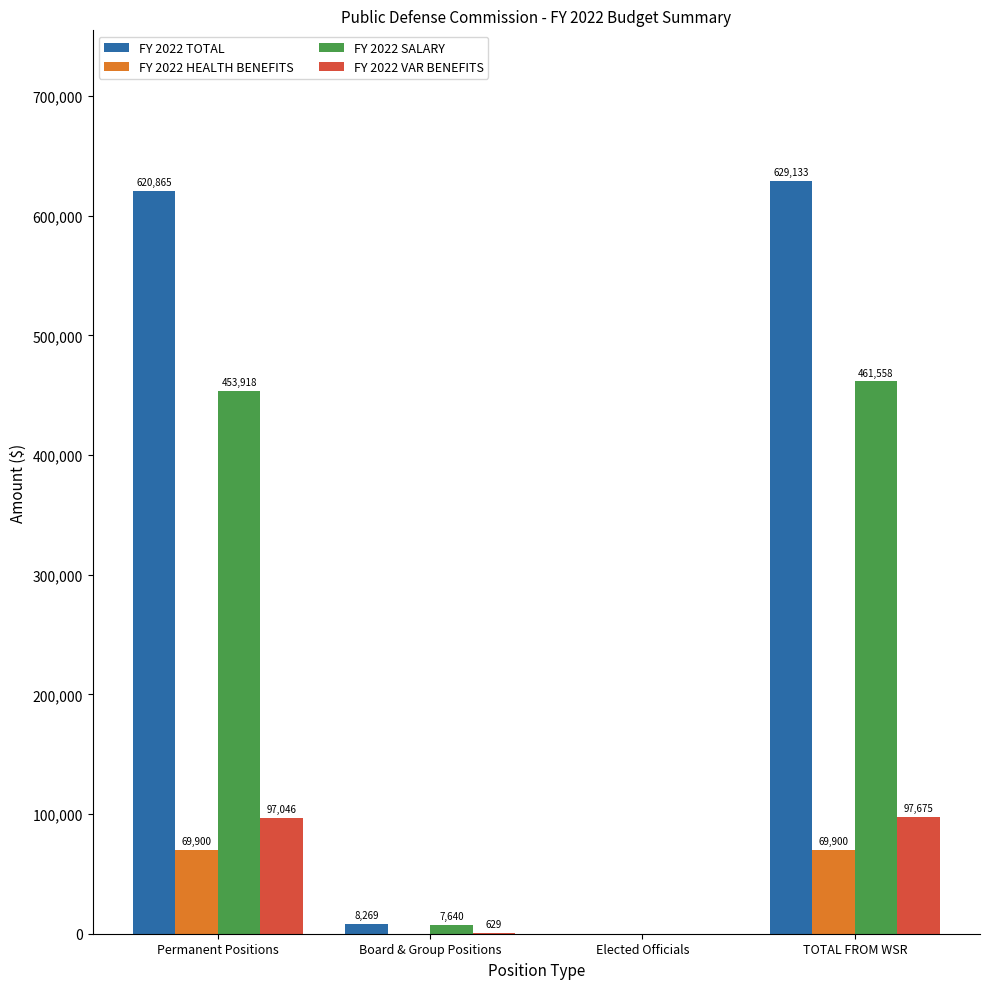

What value does the FY 2022 VAR BENEFITS series have at TOTAL FROM WSR?

97675.1